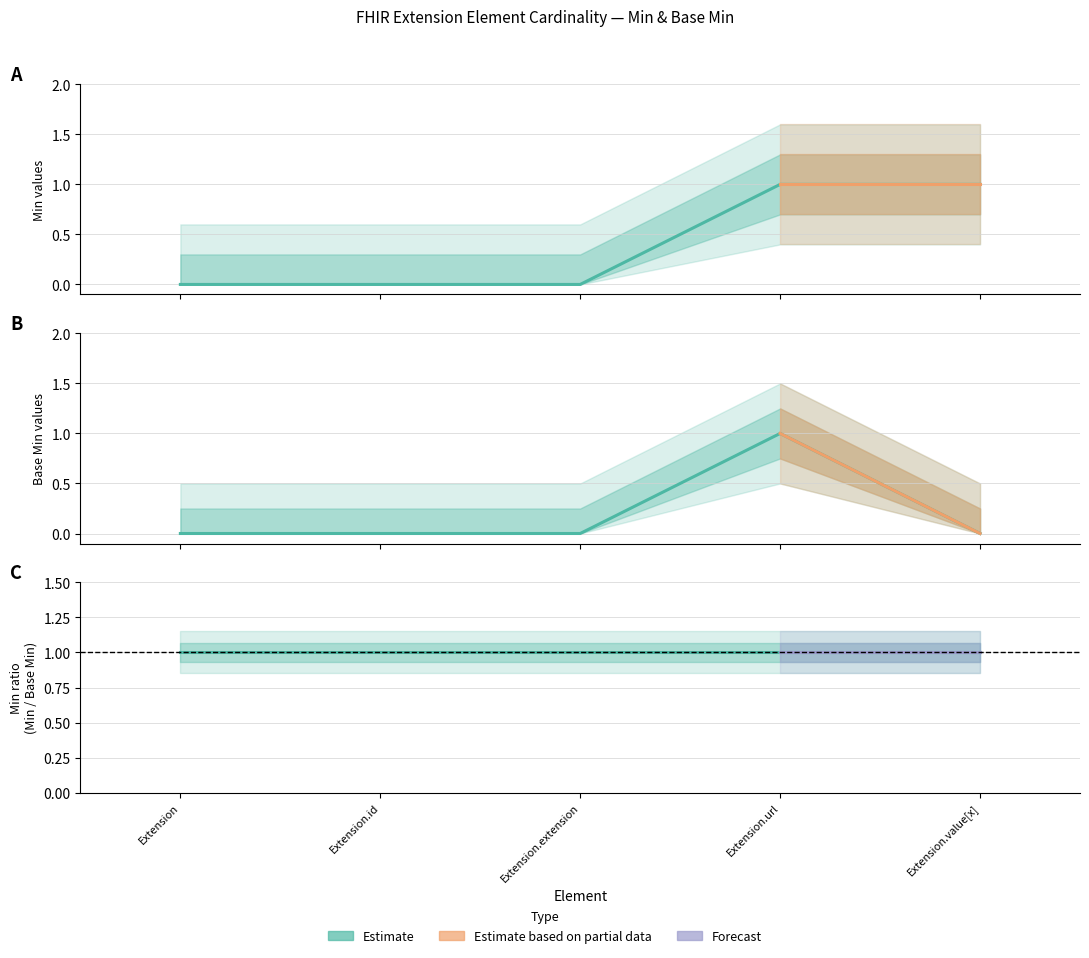

Which series has the largest total across all categories?

Min